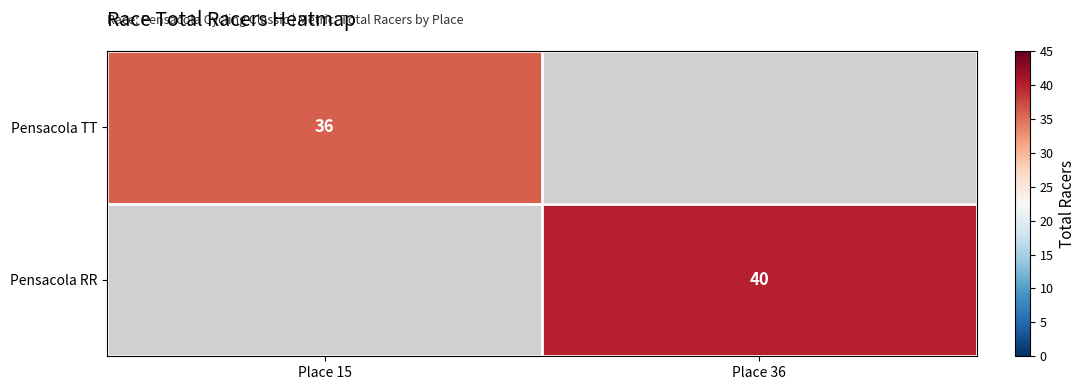

The value of Pensacola RR at Place 36 is 66. True or false?

False